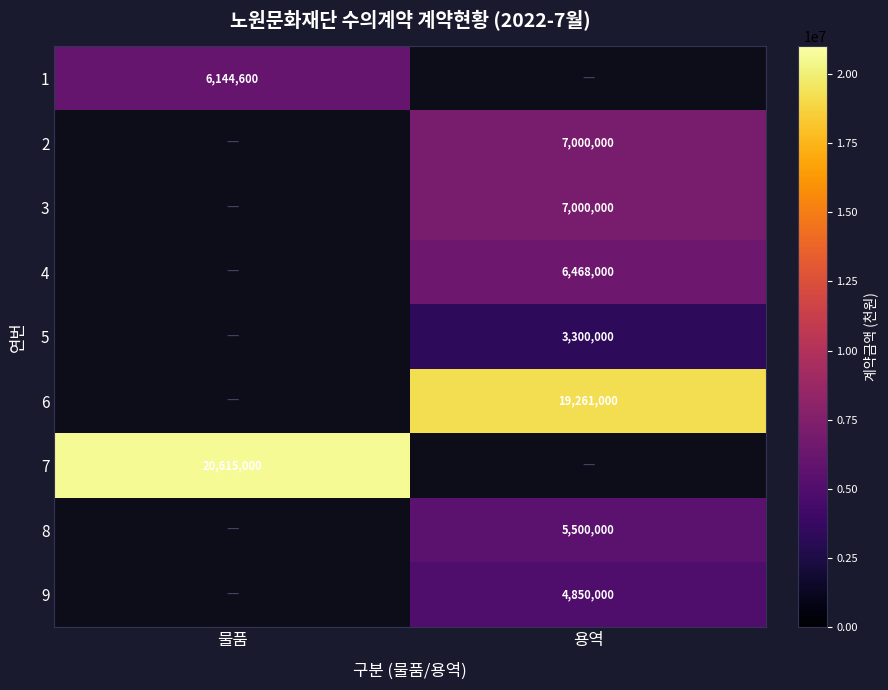

The value of 4 at 용역 is 10101939.8. True or false?

False